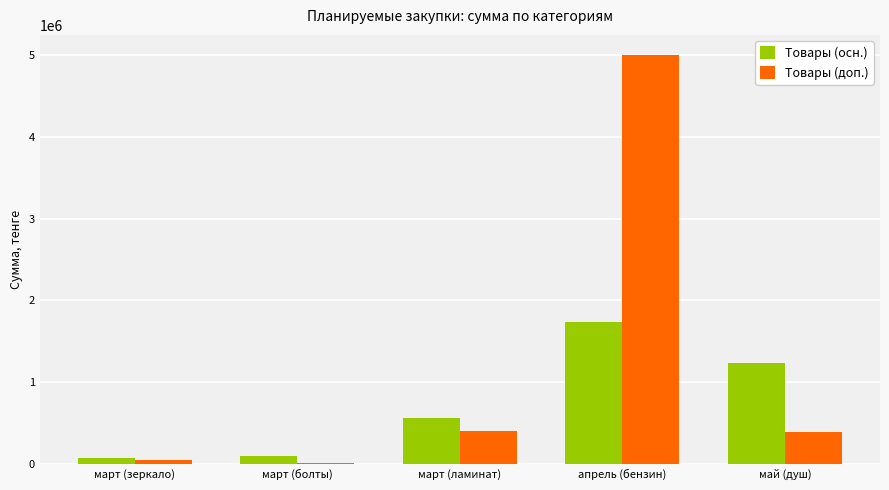

The Товары (доп.) series shows 91192.5 at май (душ). True or false?

False